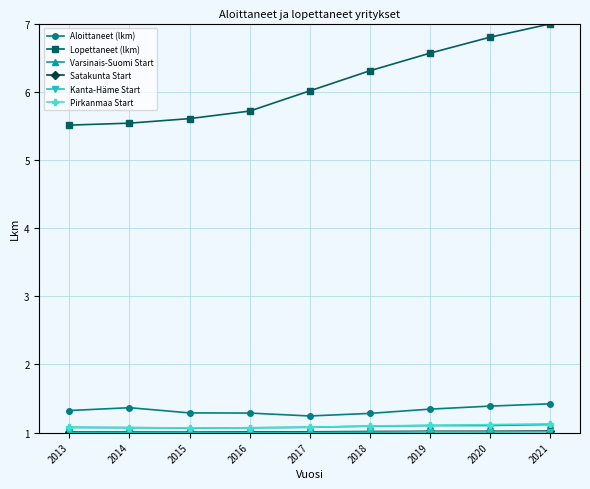

At which label does Lopettaneet (lkm) first exceed 6?

2017